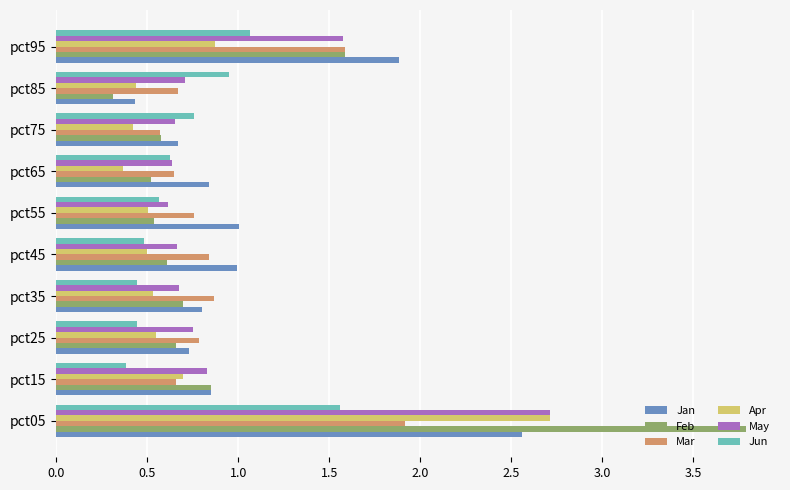

At how many categories does at least one series exceed 0?

10